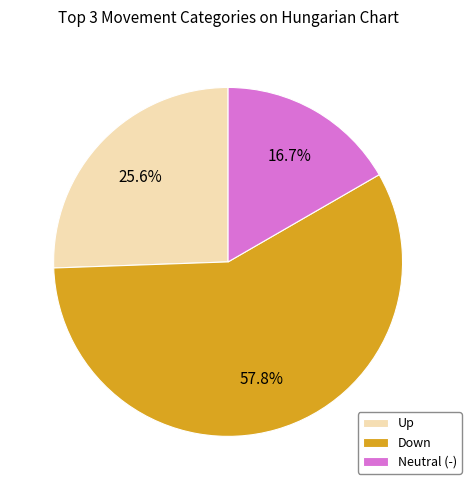

To the nearest percent, what is the average slice percentage?

33%